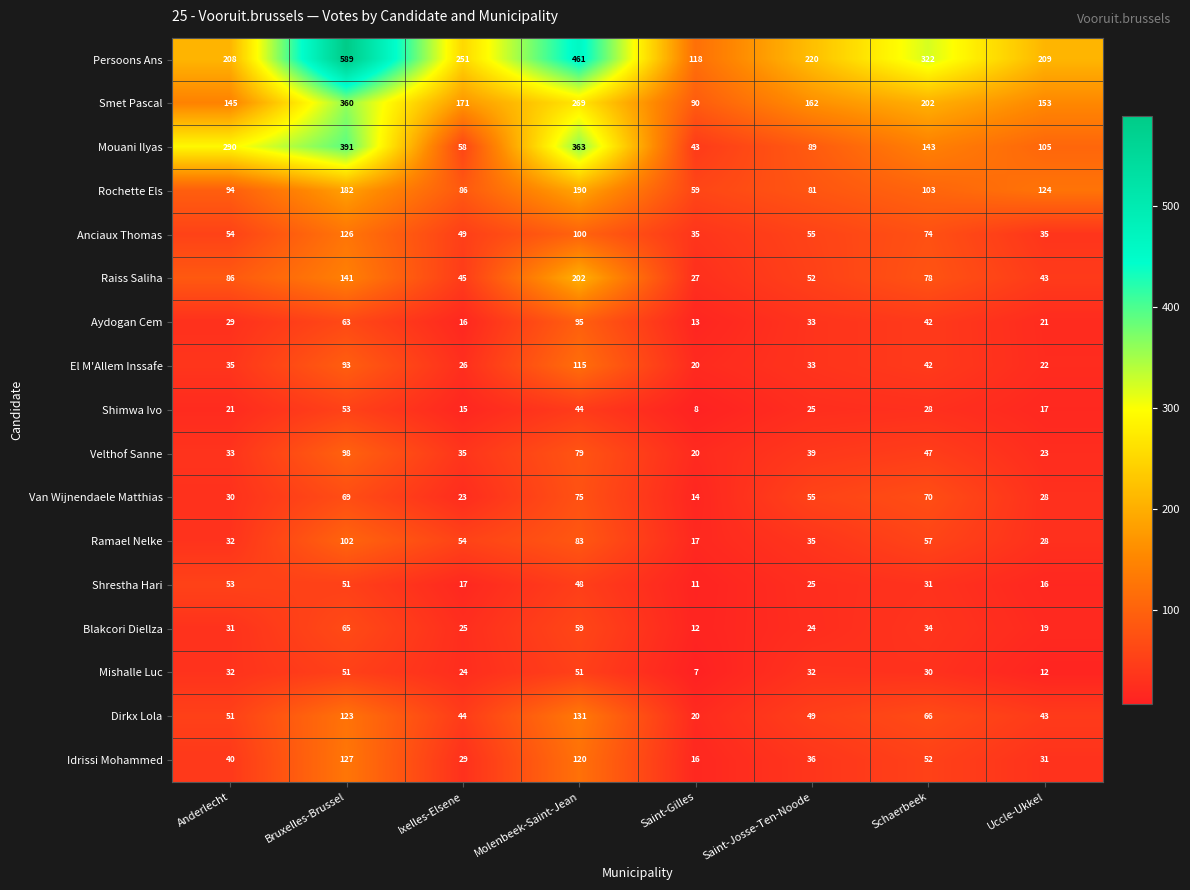

Where does the Aydogan Cem series first go above 33?

Bruxelles-Brussel